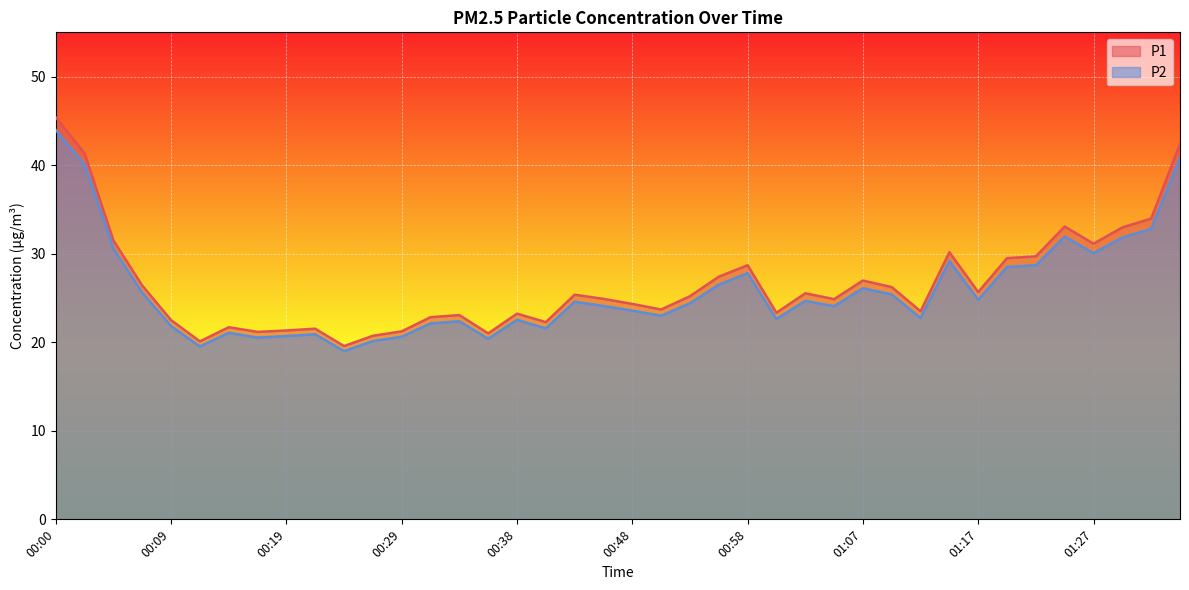

The value of P1 at 00:26 is 20.7. True or false?

True